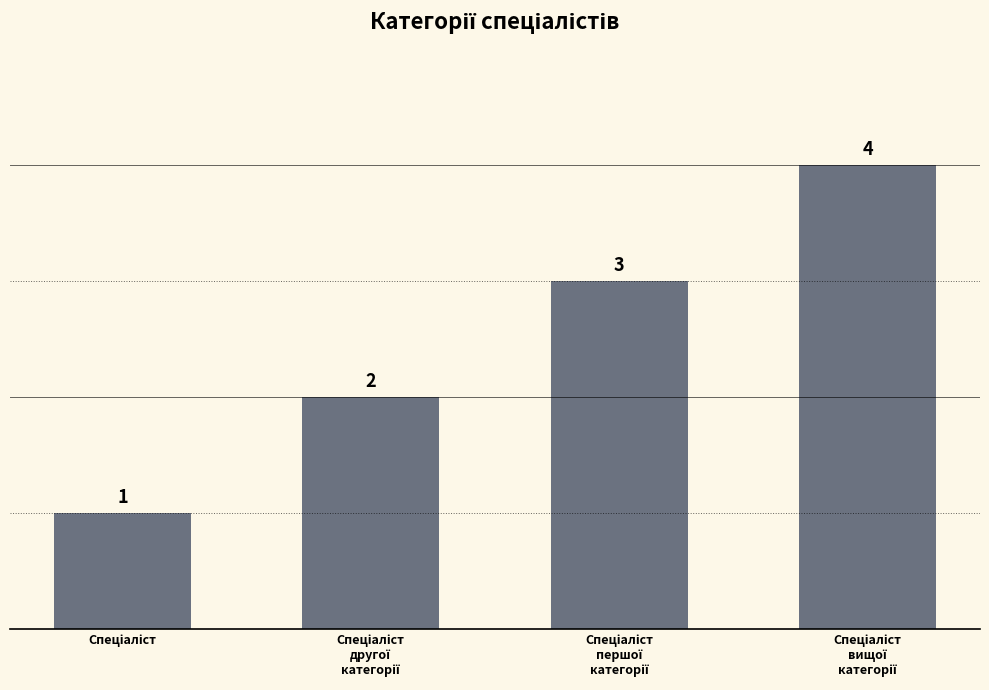

Are the bars grouped side by side (vs. stacked)?

No